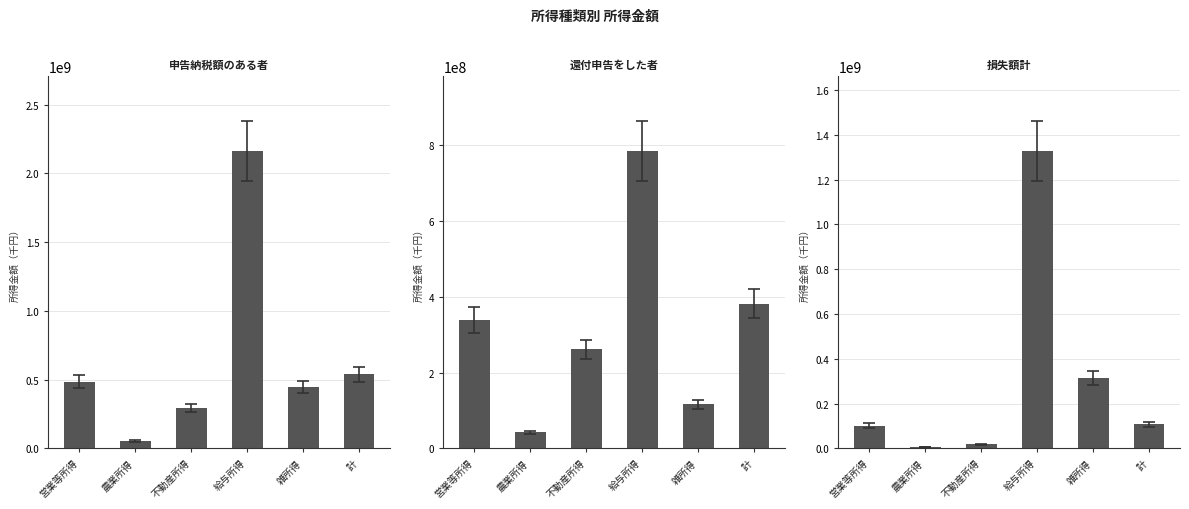

Reading left to right, list all the values displayed in this chart.

申告納税額のある者: 486512462	53125806	293184293	2163946679	448319412	539638268
還付申告をした者: 338776067	42435419	261003029	785252244	116994507	381211487
損失額計: 101977463	5701176	18726149	1328888312	315299995	107678639